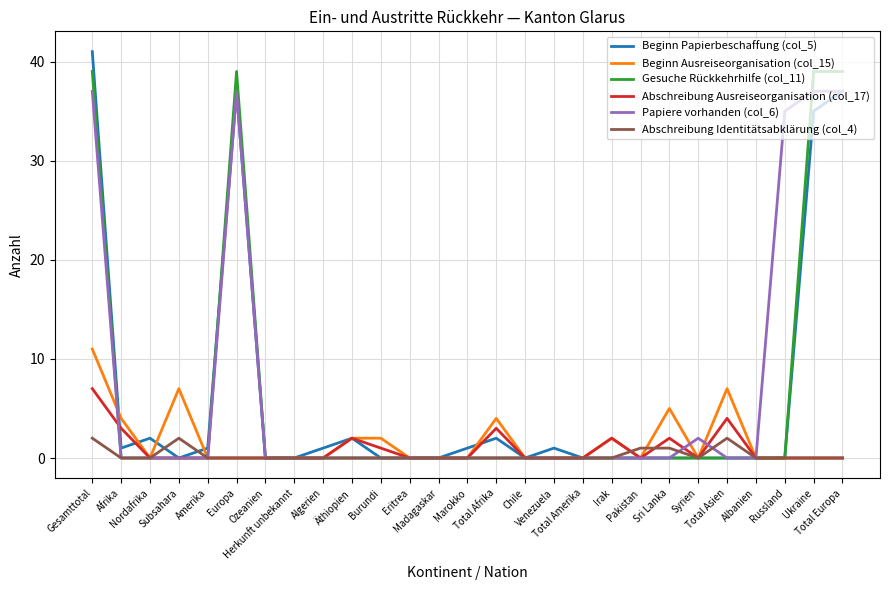

What position from the right is Nordafrika?

25